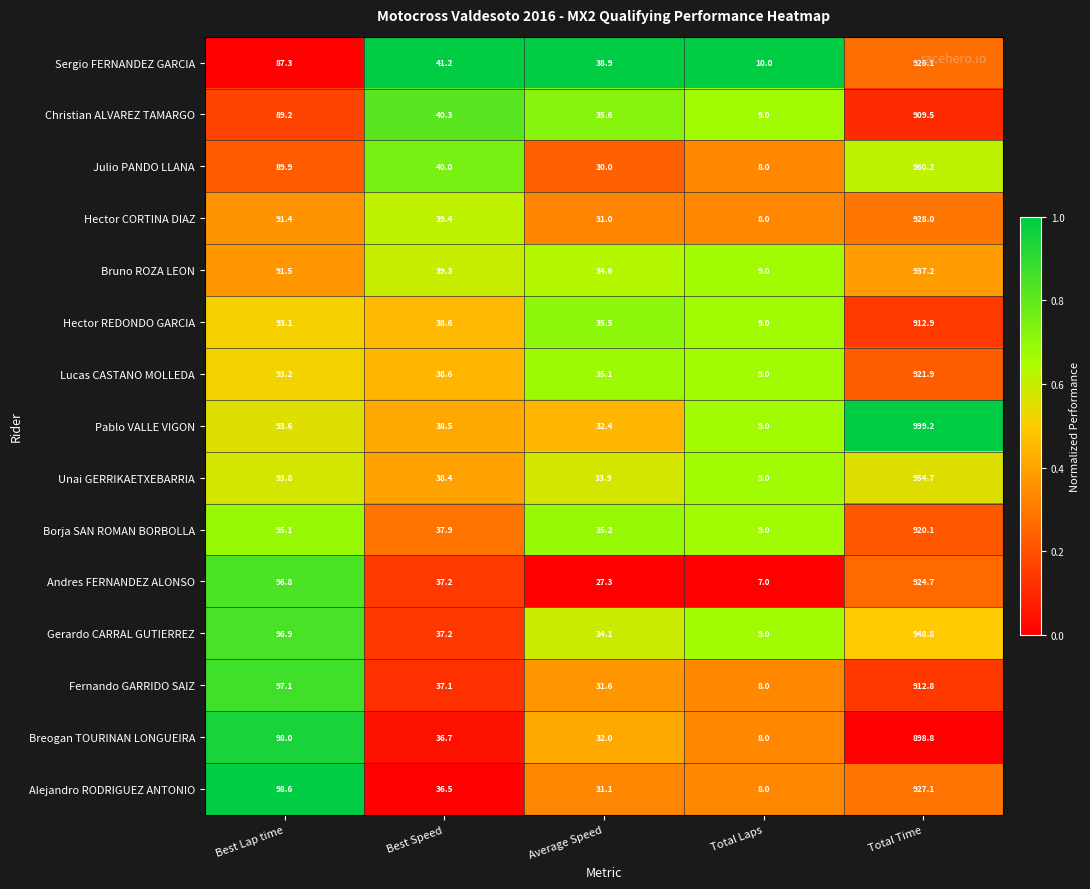

What is the greatest value displayed?

999.2